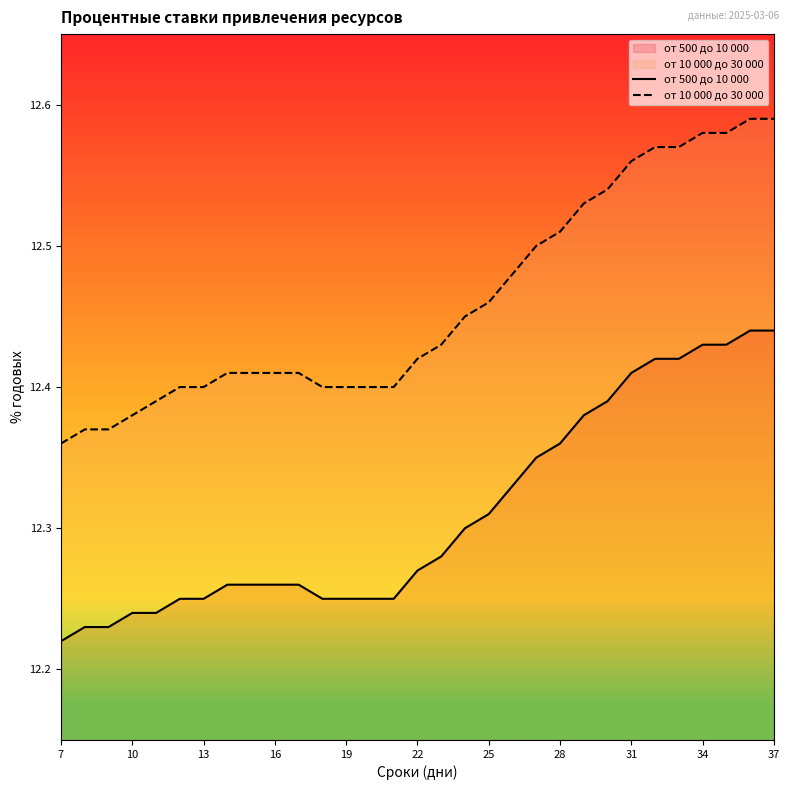

How many series are shown in this chart?

2